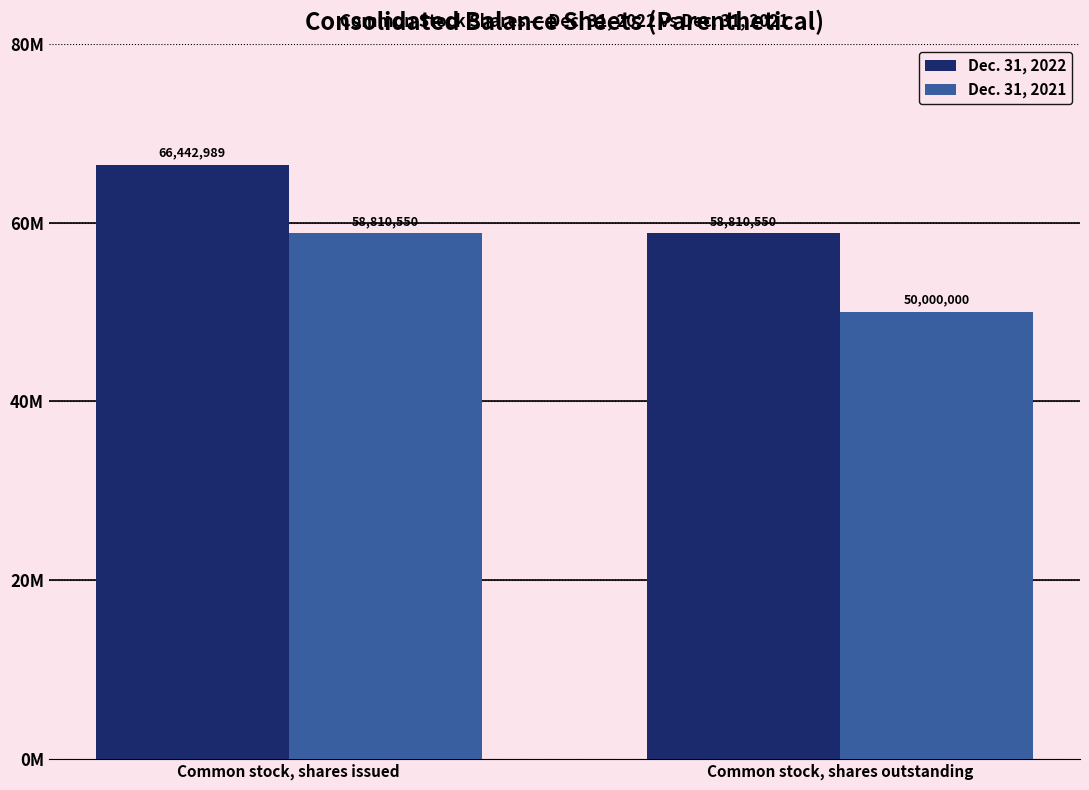

What is the minimum value shown in the chart?

50000000